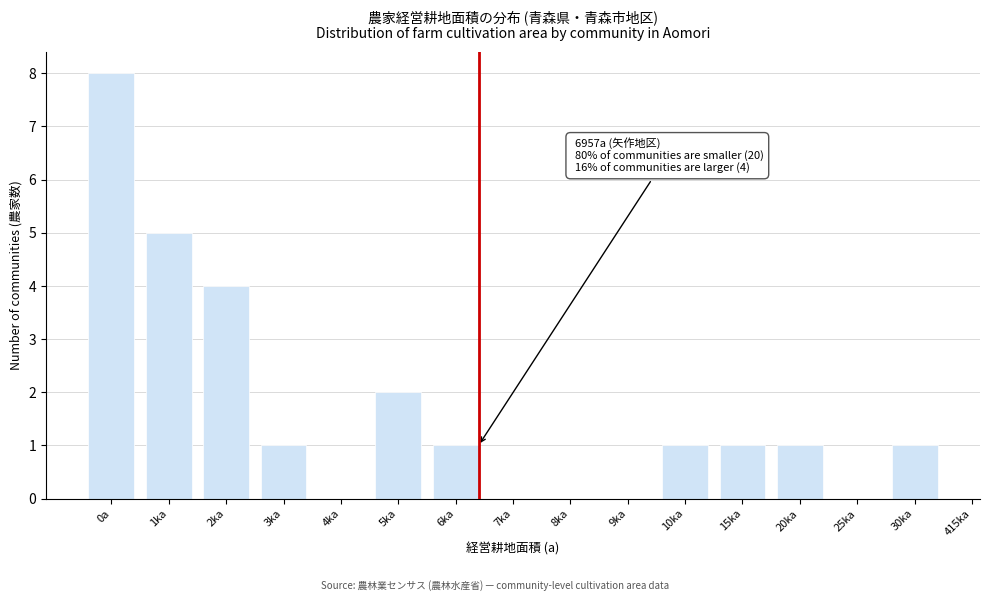

Reading left to right, extract all data points from this chart.

0a=8	1ka=5	2ka=4	3ka=1	4ka=0	5ka=2	6ka=1	7ka=0	8ka=0	9ka=0	10ka=1	15ka=1	20ka=1	25ka=0	30ka=1